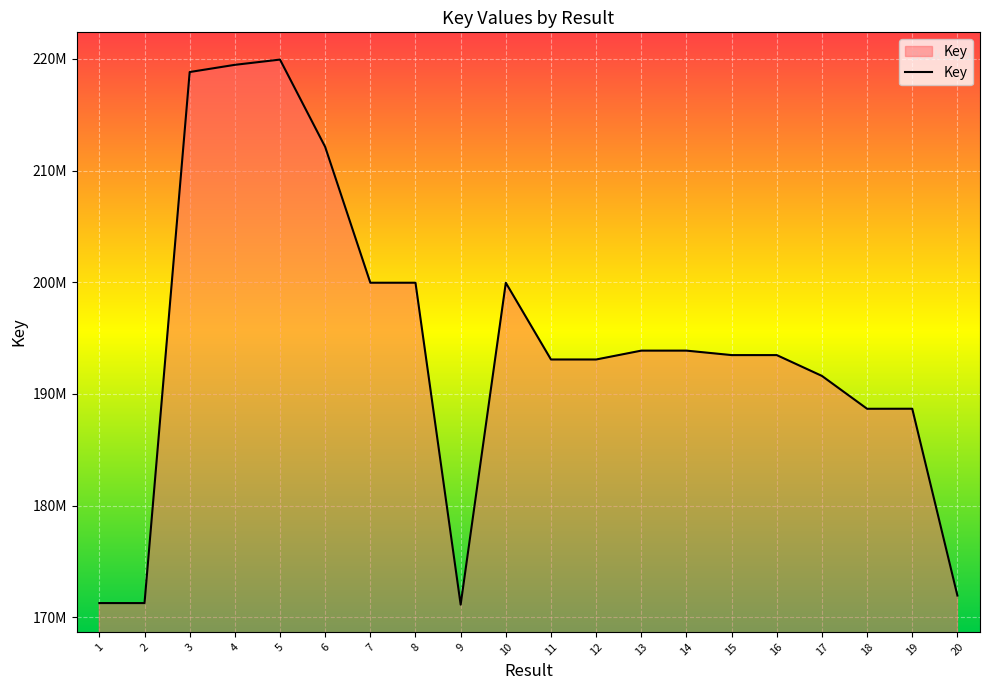

Is this an area chart (filled region under the line)?

Yes